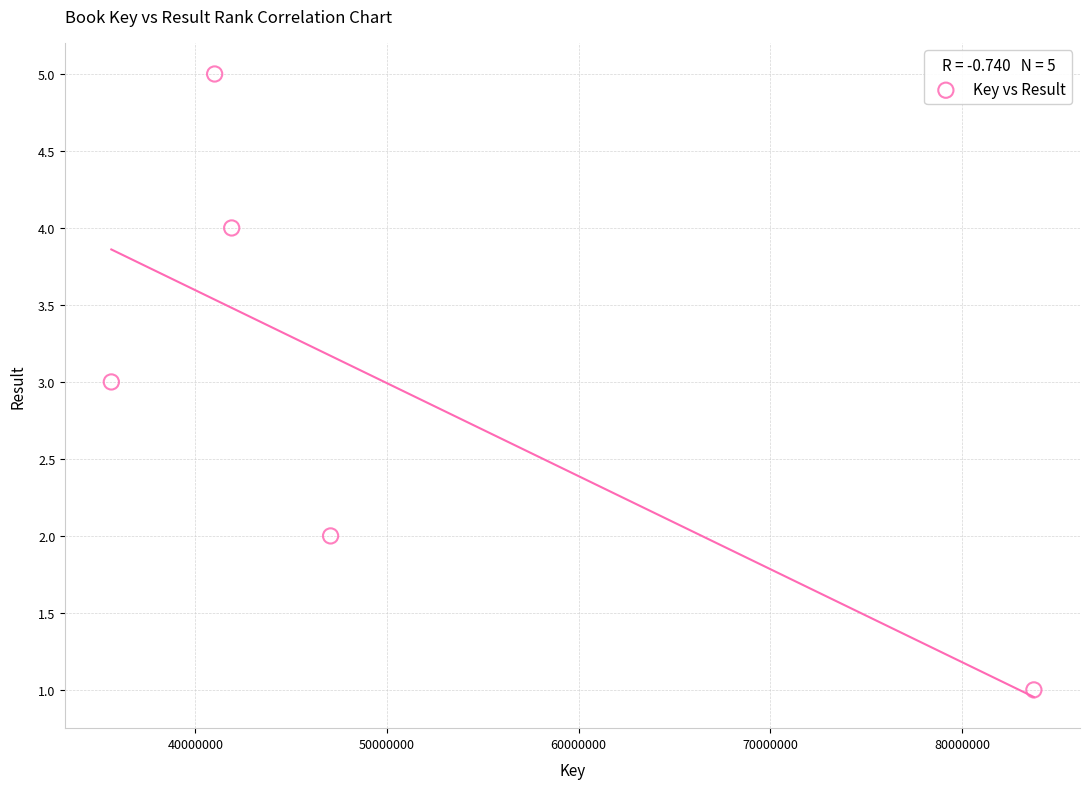

What is the range of Y values (max minus min)?

4